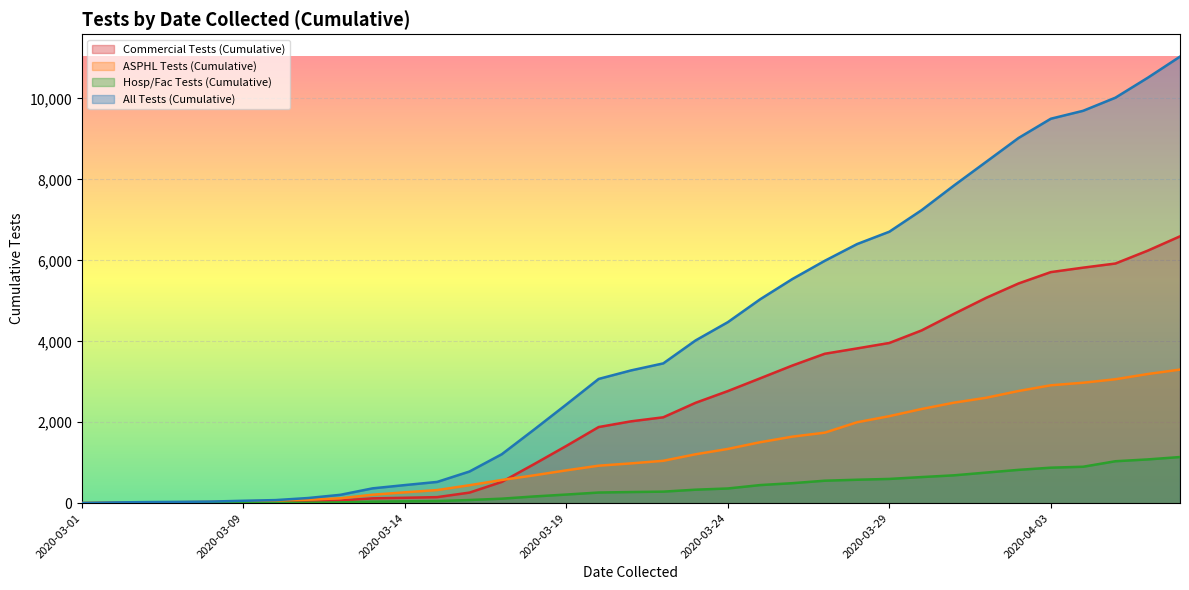

Reading left to right, what are all the values shown in this chart?

Commercial Tests (Cumulative): 0	2	5	5	6	9	13	31	65	119	133	149	261	525	964	1415	1881	2022	2122	2480	2770	3085	3402	3692	3824	3959	4269	4678	5075	5429	5710	5820	5922	6240	6594
ASPHL Tests (Cumulative): 4	14	19	24	31	47	57	86	121	209	268	324	443	573	688	811	926	983	1047	1208	1340	1506	1644	1742	1999	2150	2327	2483	2605	2772	2913	2976	3062	3191	3301
Hosp/Fac Tests (Cumulative): 0	2	3	3	3	3	6	10	20	38	46	52	78	111	166	213	263	275	285	333	363	447	494	555	579	599	645	688	756	823	877	900	1036	1081	1140
All Tests (Cumulative): 4	18	27	32	40	59	76	127	206	366	447	525	782	1209	1818	2439	3070	3280	3454	4021	4473	5038	5540	5989	6402	6708	7241	7849	8436	9024	9500	9696	10020	10512	11035